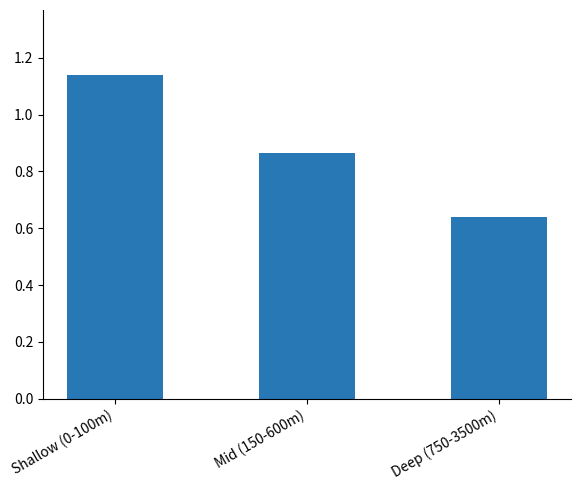

What position from the left is Mid (150-600m)?

2